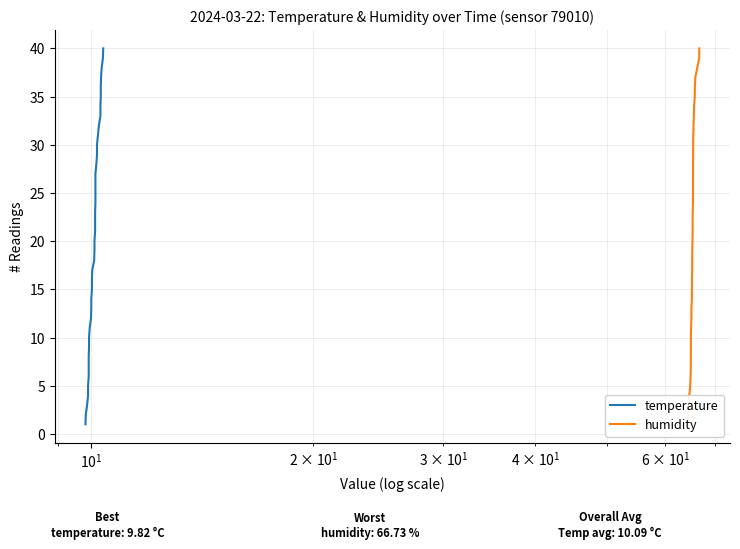

Is the value of humidity at 30 greater than the value of temperature at 7?

Yes